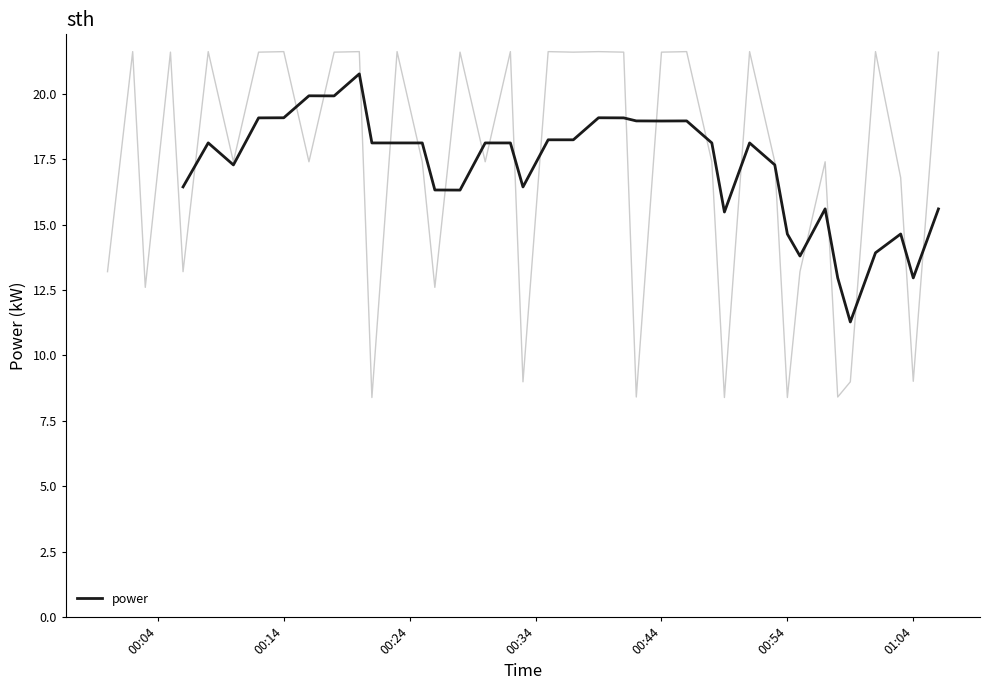

Count the number of data series in this chart.

1